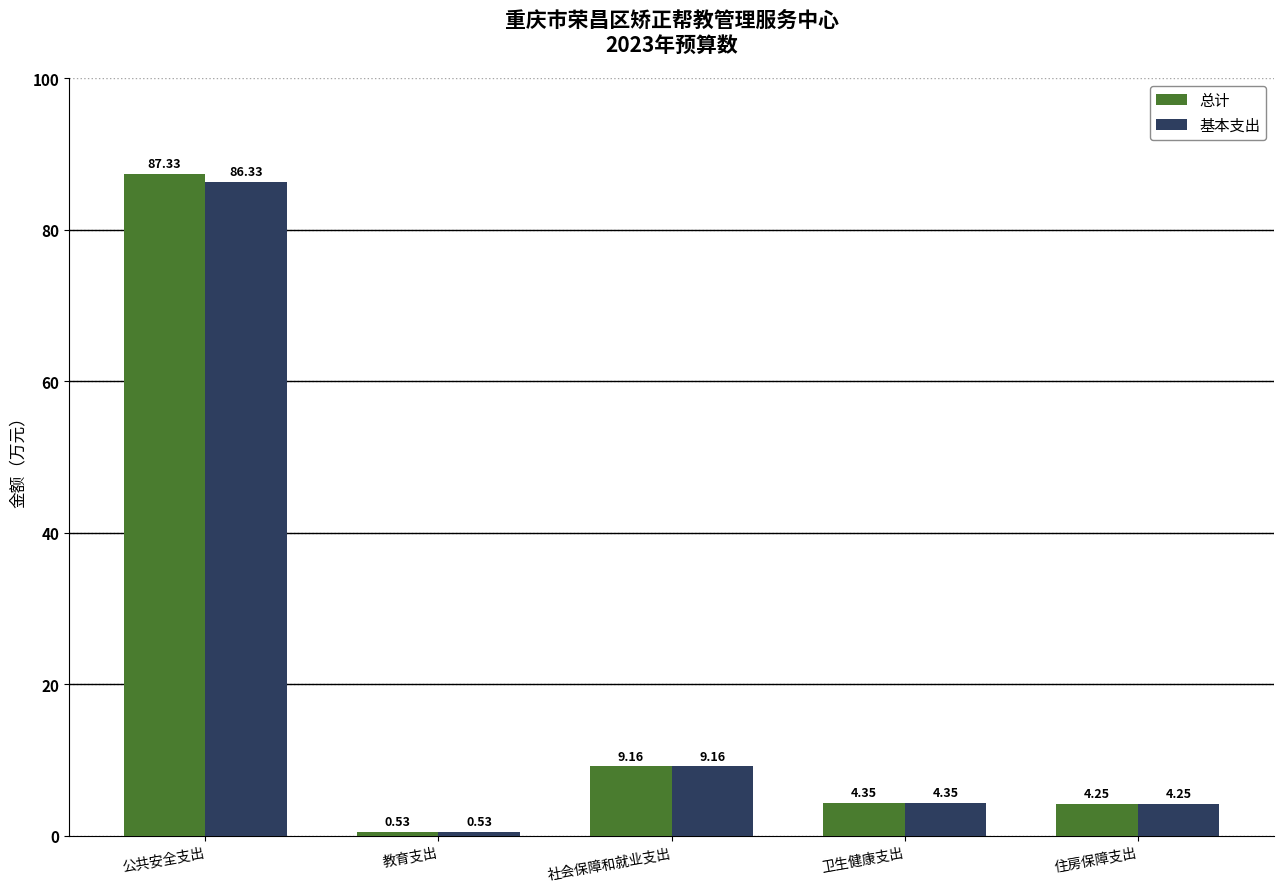

Rank the series by their maximum value, from highest to lowest.

总计, 基本支出